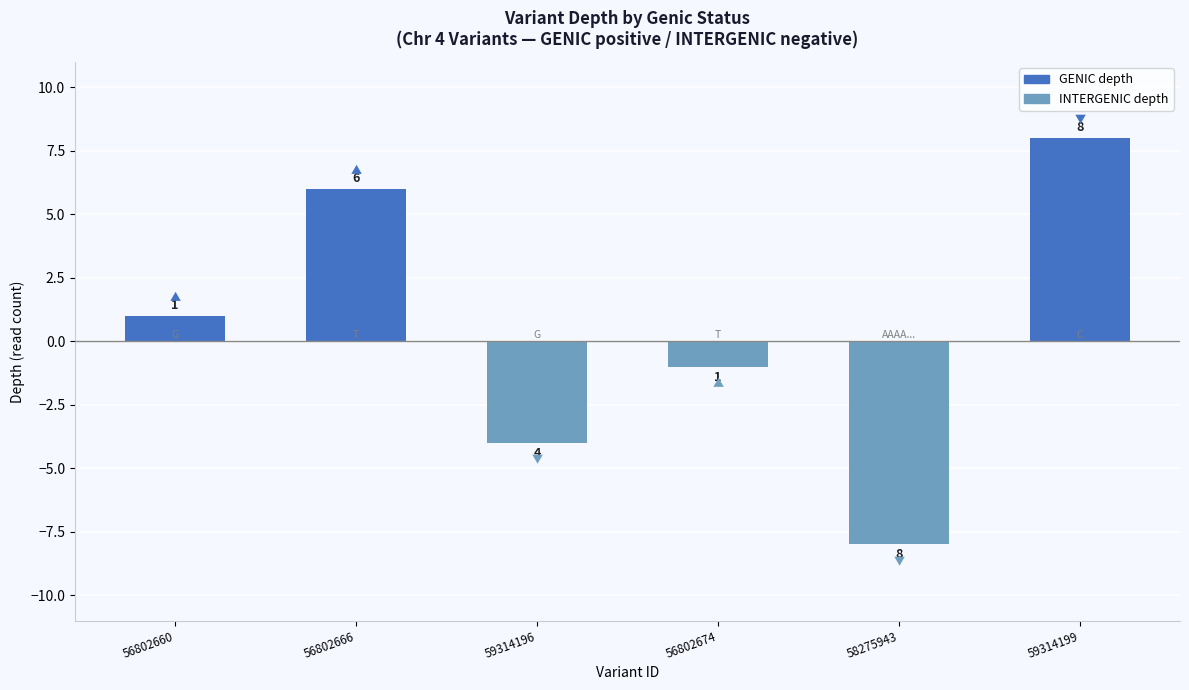

How many groups of bars are there?

6